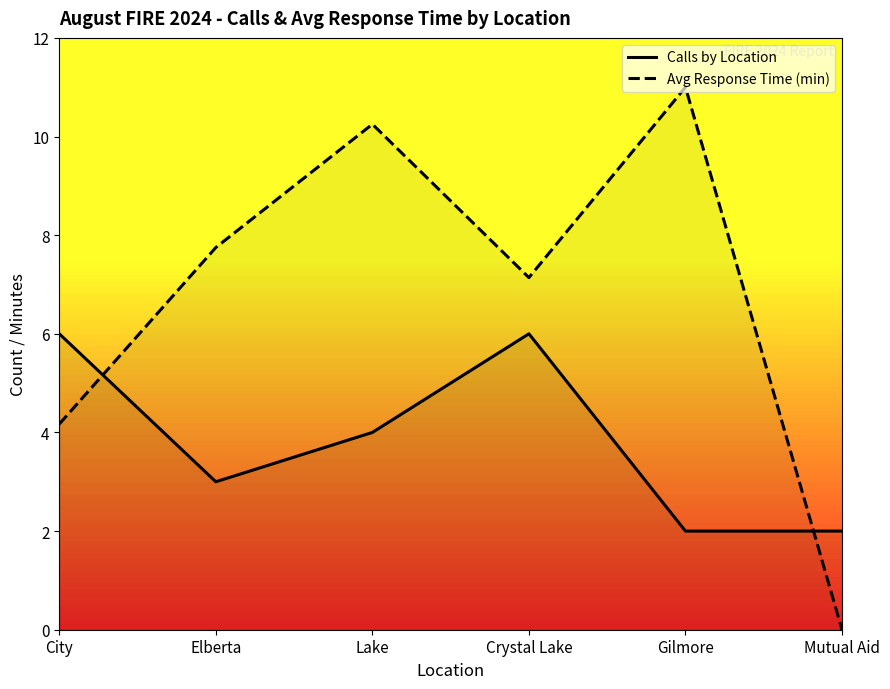

What is the value of the Calls by Location point at the 2nd from the left?

3.0